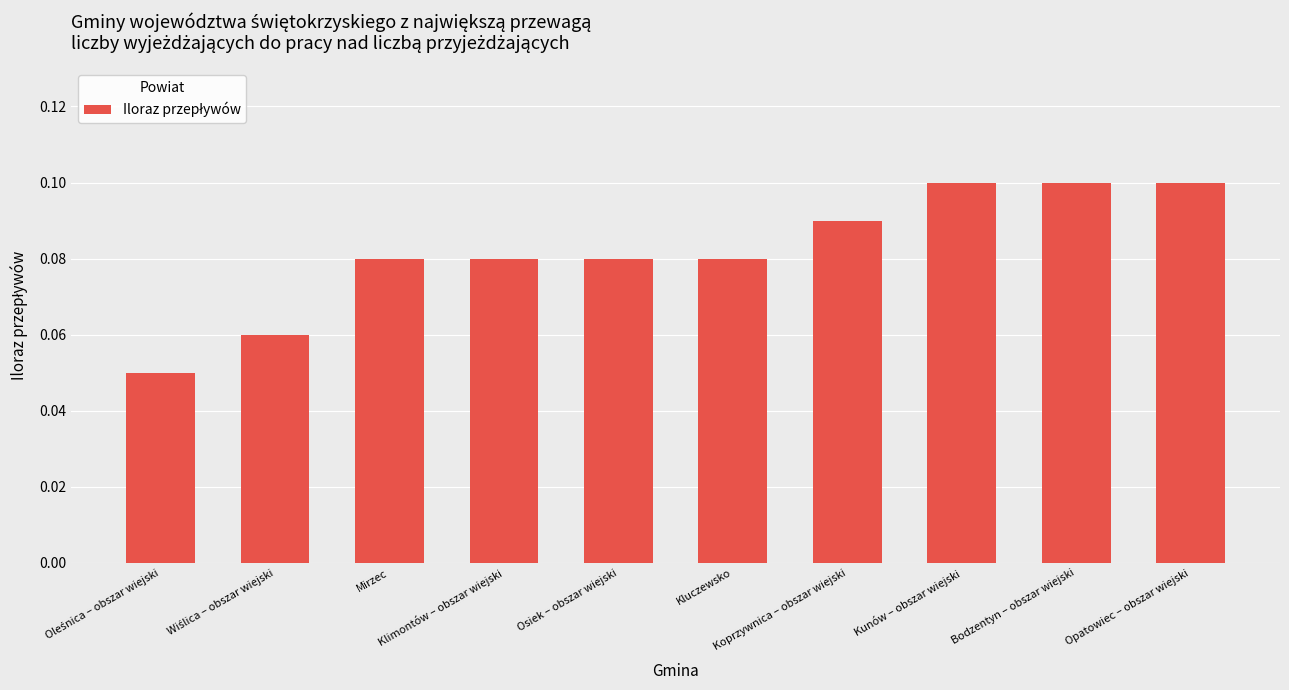

How many values are between 0 and 1?

10